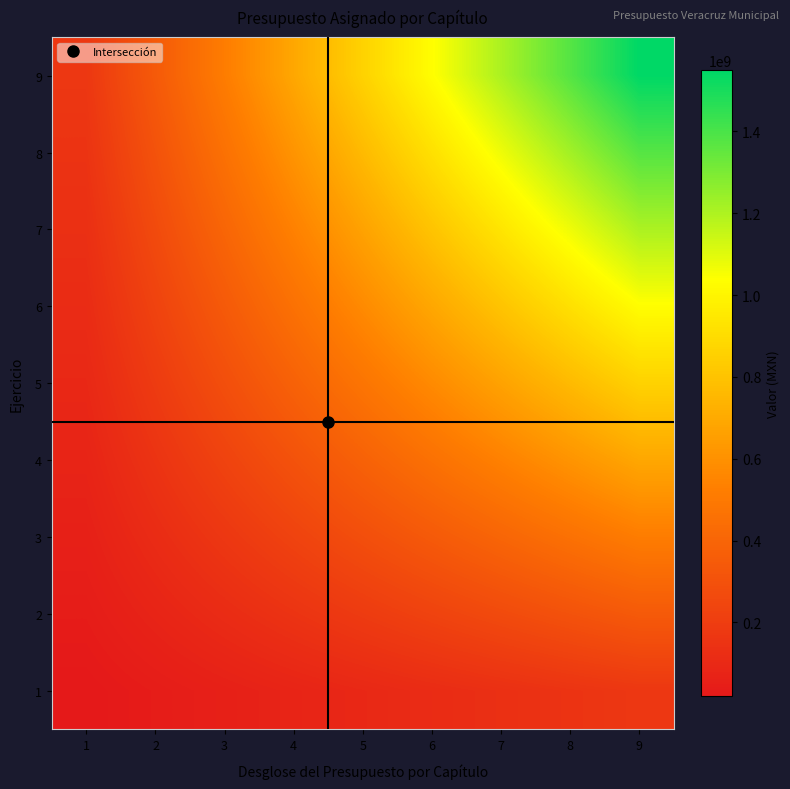

Which has a higher value, 8 or 4?

8